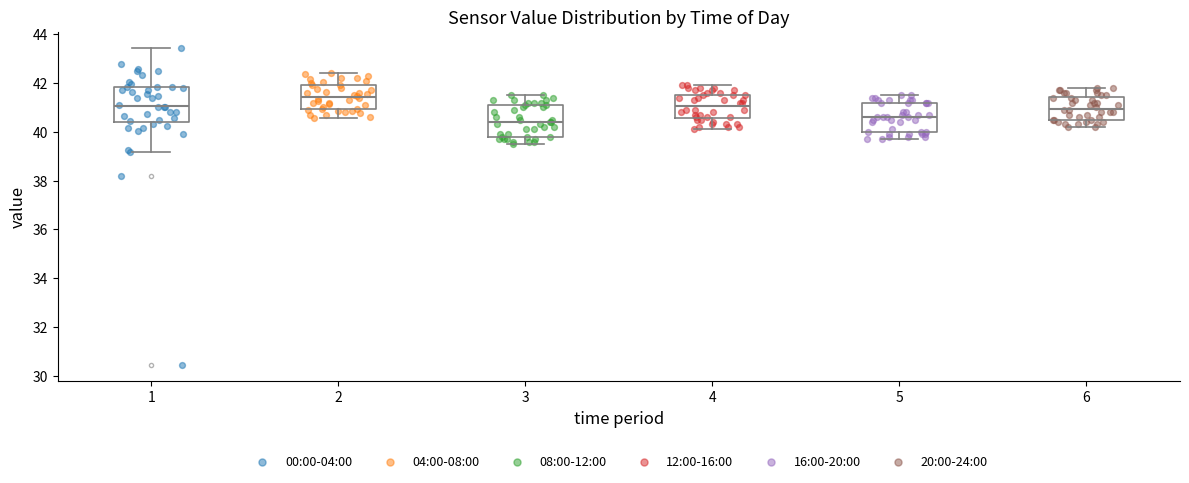

Reading left to right, read every box against the y-axis: the position of its median line, the range the box covers, and the ends of its whiskers. The values are not printed on the chart, so give them approximately, as read against the axis.

1: median 41.0, box 40.4 to 41.8, whiskers 39.2 to 43.4
2: median 41.4, box 41.0 to 42.0, whiskers 40.6 to 42.4
3: median 40.4, box 39.8 to 41.2, whiskers 39.6 to 41.6
4: median 41.0, box 40.6 to 41.6, whiskers 40.2 to 42.0
5: median 40.6, box 40.0 to 41.2, whiskers 39.8 to 41.6
6: median 41.0, box 40.6 to 41.4, whiskers 40.2 to 41.8